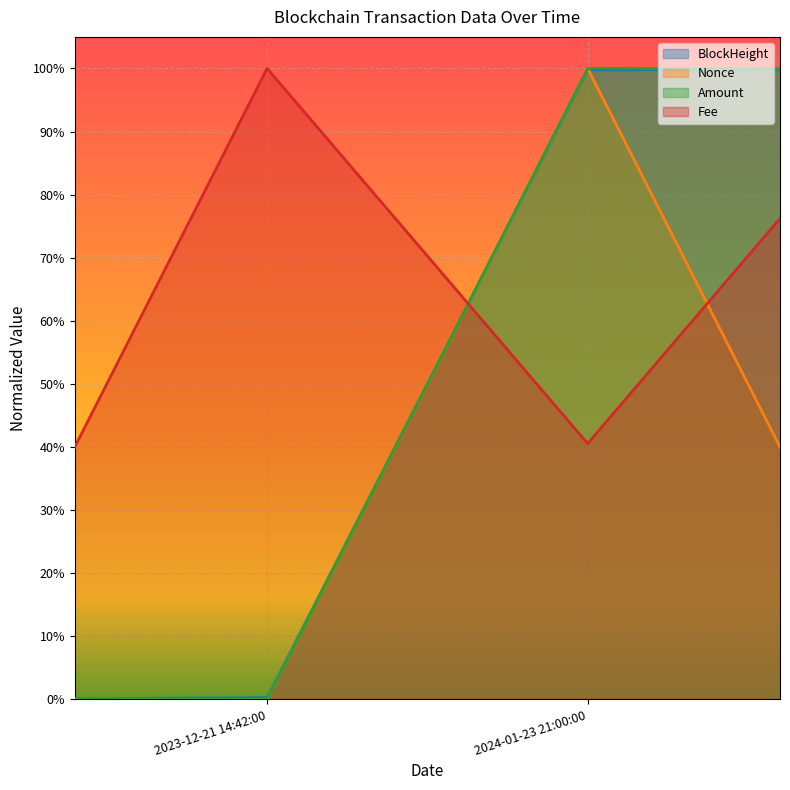

Where do BlockHeight and Amount first cross each other?

2024-01-23 22:54:00 and 2024-01-23 21:00:00